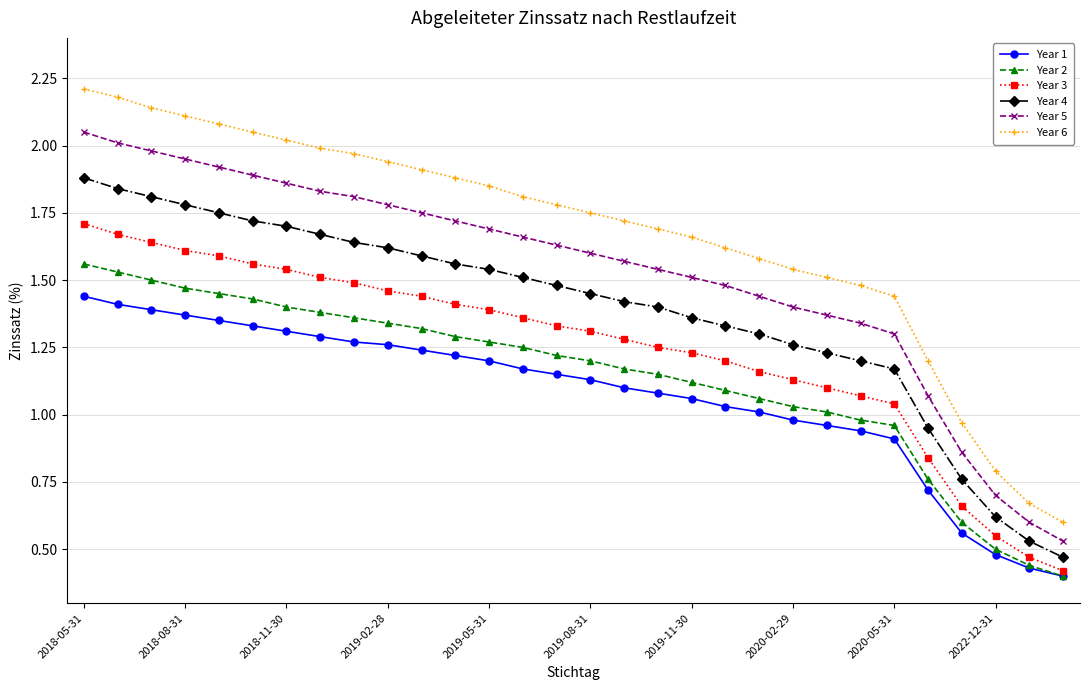

Which series has the largest total across all categories?

Year 6